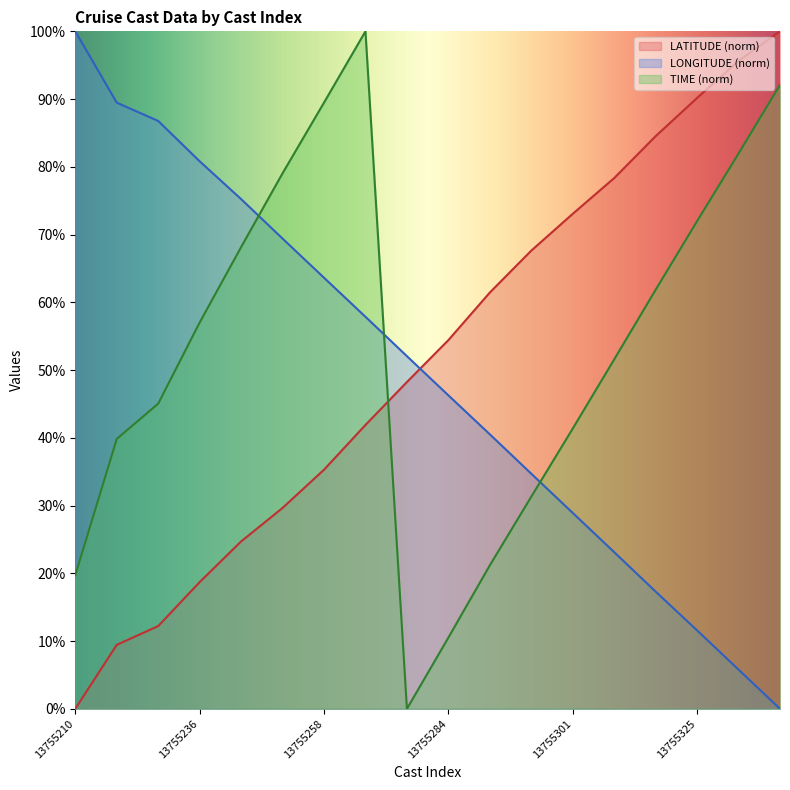

What is the total value across all series at 13755301?

143.3